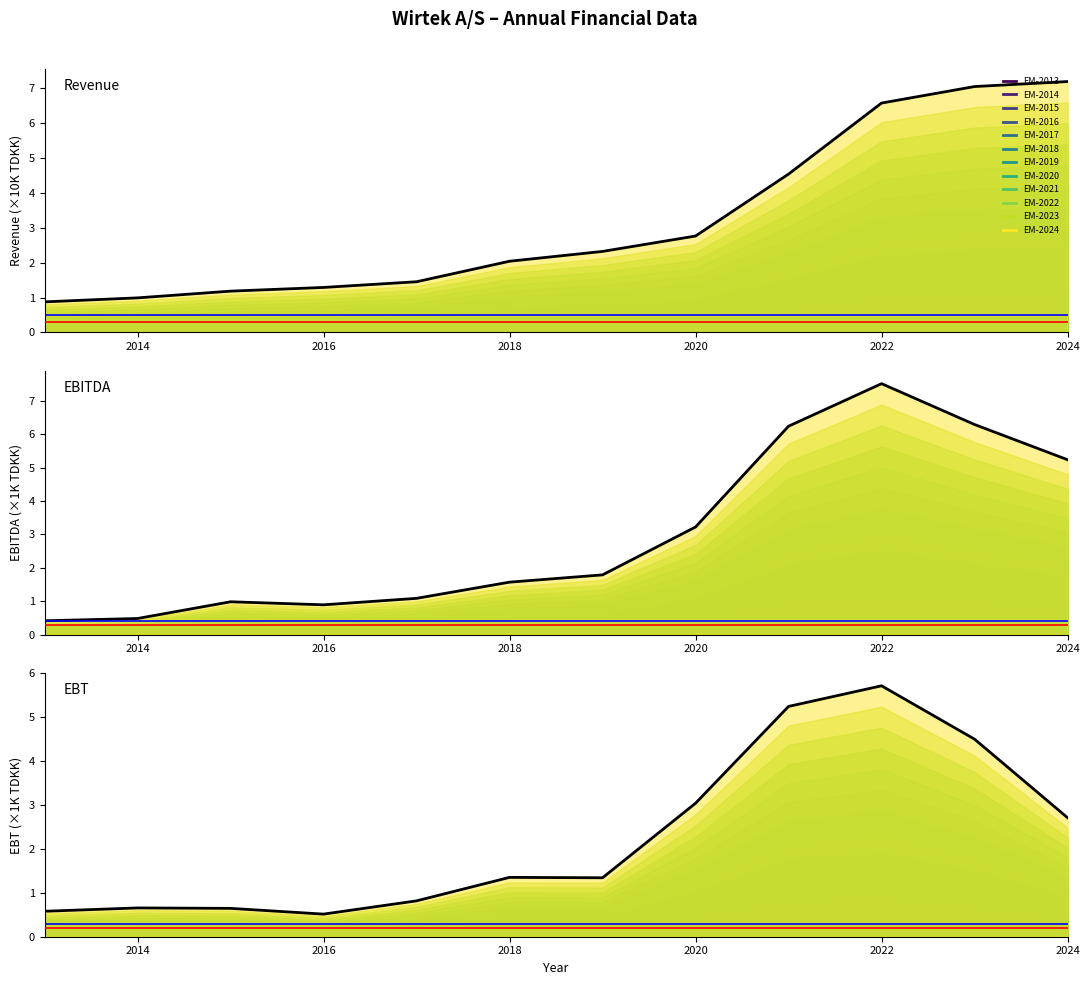

How many data points in EBITDA (TDKK) are above 1?

8